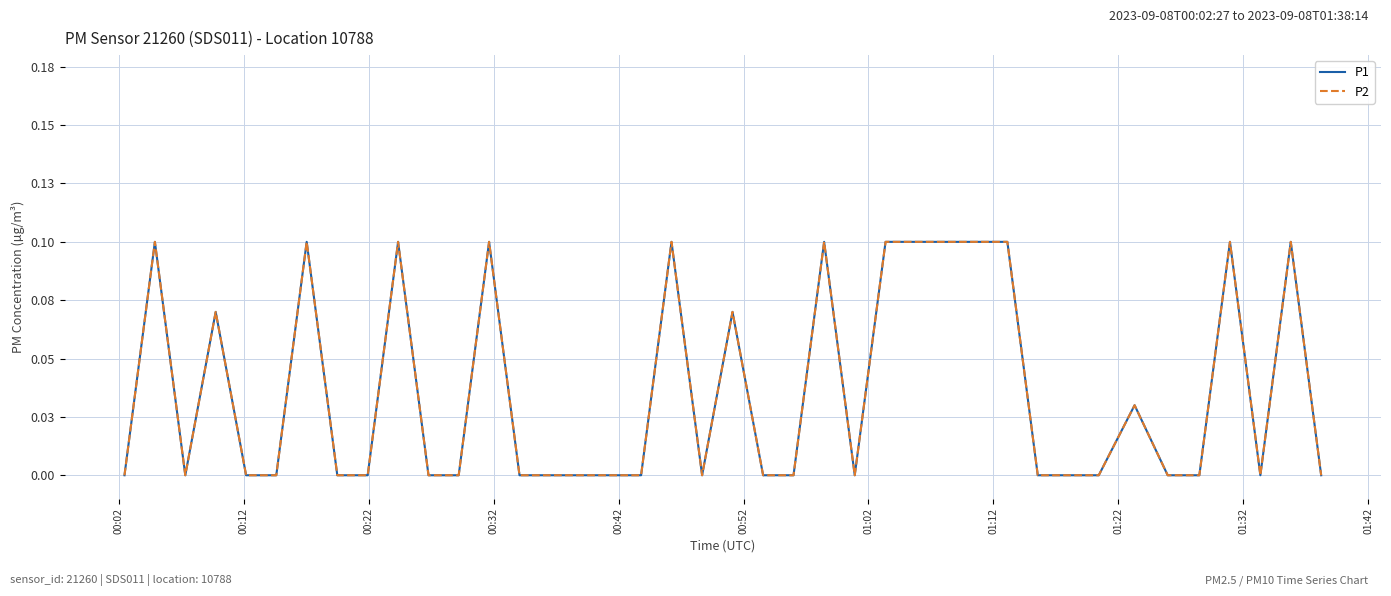

Is this an area chart (filled region under the line)?

No